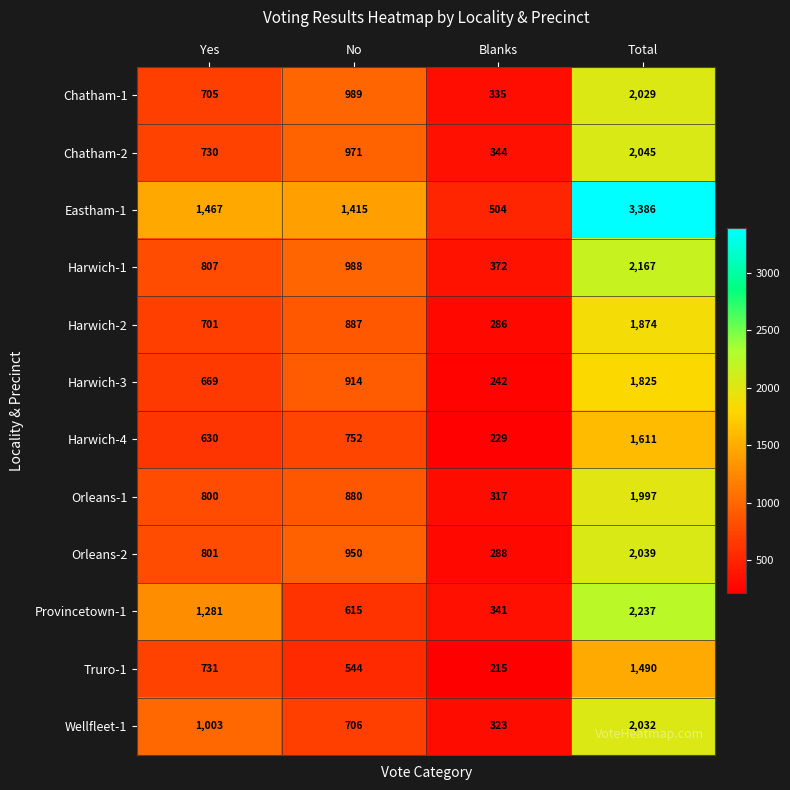

What is the sum of all Wellfleet-1 values?

4064